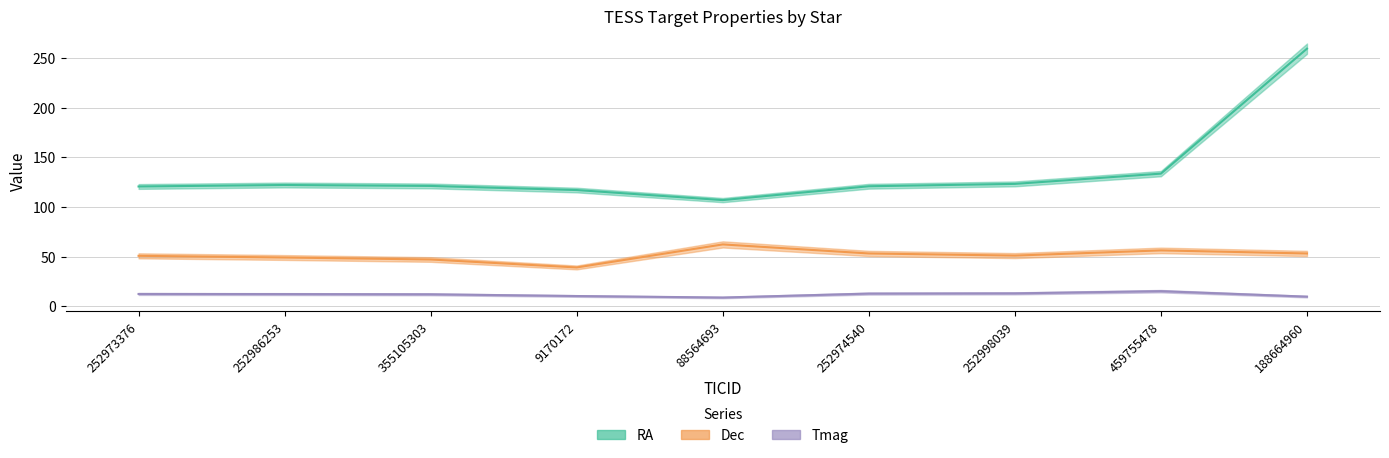

What is the label of the 9th point from the left?

188664960